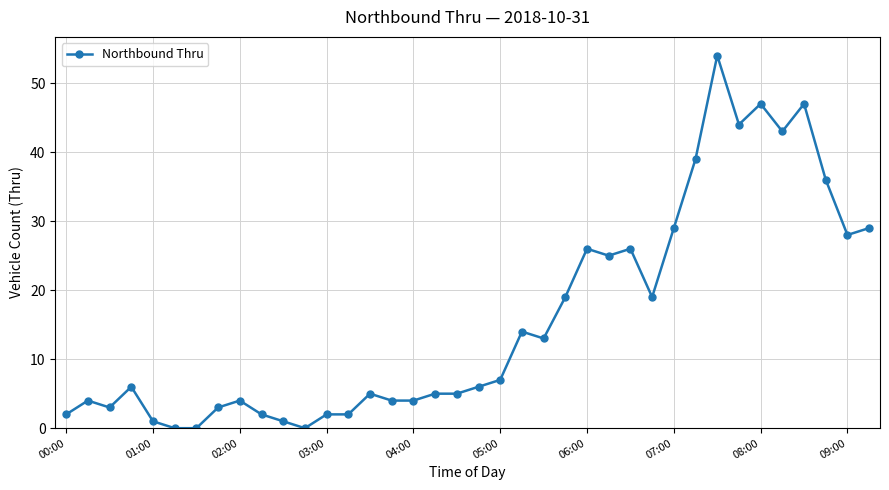

True or false: the data has more than 1 interior local peaks.

True